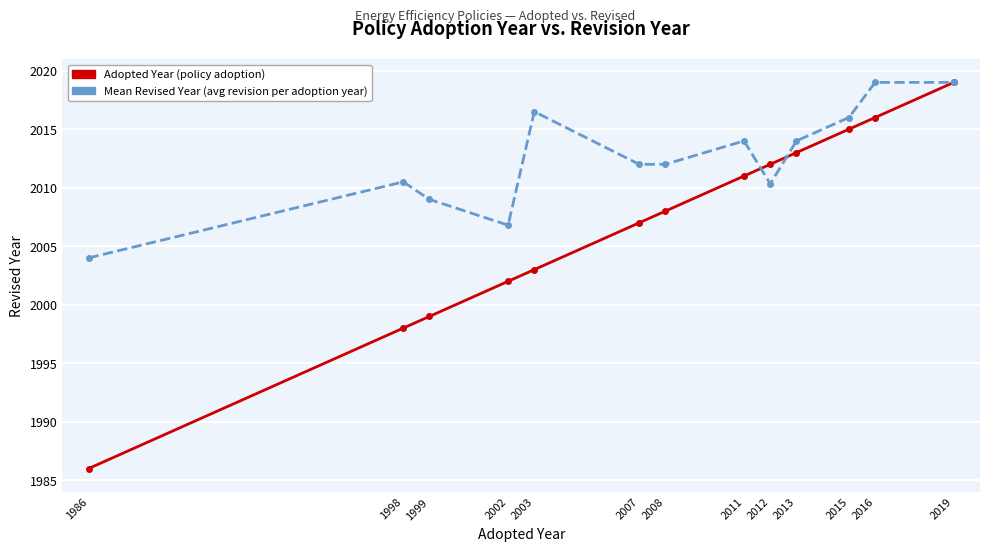

True or false: Mean Revised Year (avg revision per adoption year) and Adopted Year (policy adoption) intersect in this chart.

True